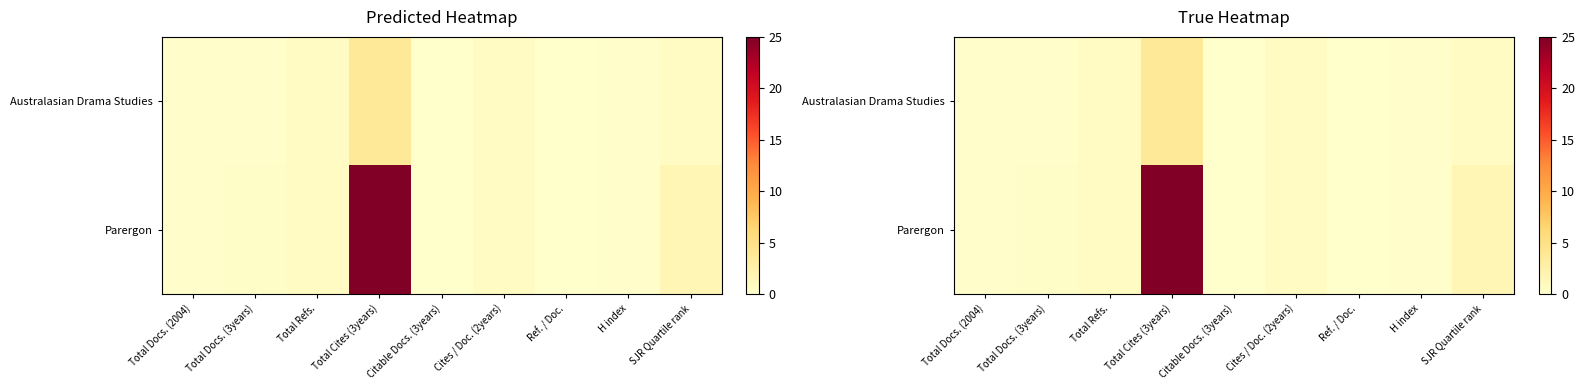

What is the total value across all series at Cites / Doc. (2years)?

1.4